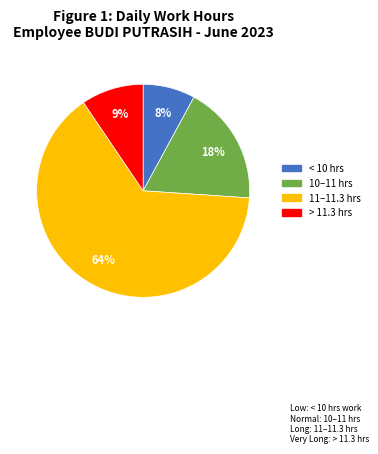

To the nearest percent, what is the difference between the largest and smallest slice percentages?

57%